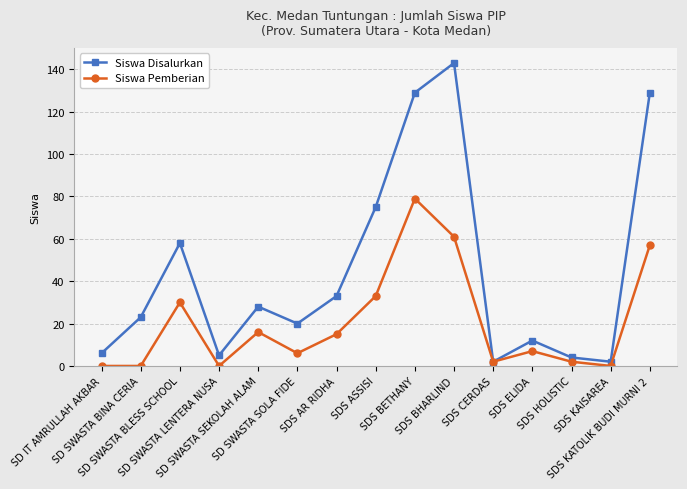

Reading left to right, what are all the values shown in this chart?

Siswa Disalurkan: SD IT AMRULLAH AKBAR=6	SD SWASTA BINA CERIA=23	SD SWASTA BLESS SCHOOL=58	SD SWASTA LENTERA NUSA=5	SD SWASTA SEKOLAH ALAM=28	SD SWASTA SOLA FIDE=20	SDS AR RIDHA=33	SDS ASSISI=75	SDS BETHANY=129	SDS BHARLIND=143	SDS CERDAS=2	SDS ELIDA=12	SDS HOLISTIC=4	SDS KAISAREA=2	SDS KATOLIK BUDI MURNI 2=129
Siswa Pemberian: SD IT AMRULLAH AKBAR=0	SD SWASTA BINA CERIA=0	SD SWASTA BLESS SCHOOL=30	SD SWASTA LENTERA NUSA=0	SD SWASTA SEKOLAH ALAM=16	SD SWASTA SOLA FIDE=6	SDS AR RIDHA=15	SDS ASSISI=33	SDS BETHANY=79	SDS BHARLIND=61	SDS CERDAS=2	SDS ELIDA=7	SDS HOLISTIC=2	SDS KAISAREA=0	SDS KATOLIK BUDI MURNI 2=57